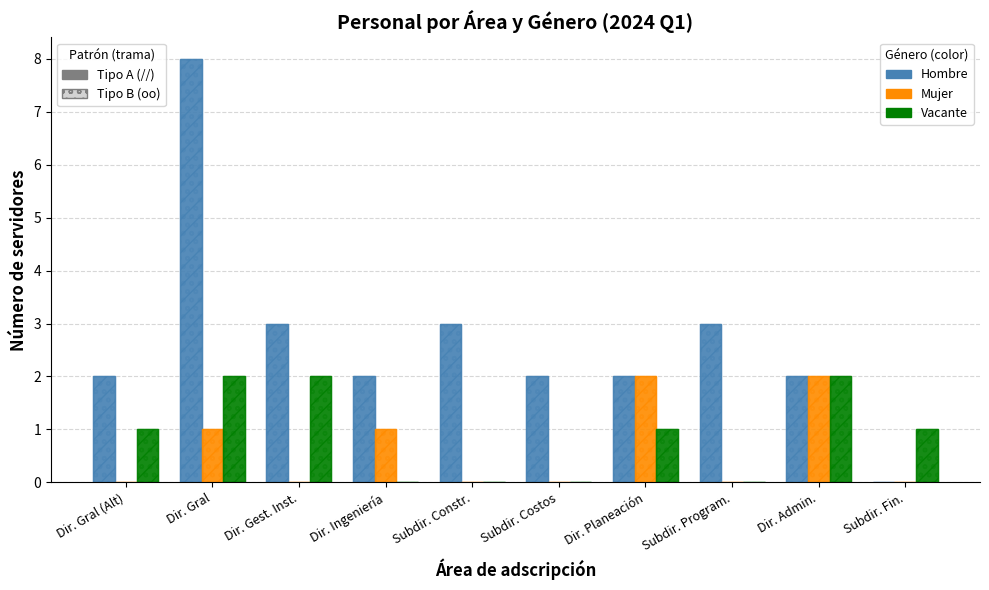

Is it true that Vacante equals 1 at Dir. Gral (Alt)?

True